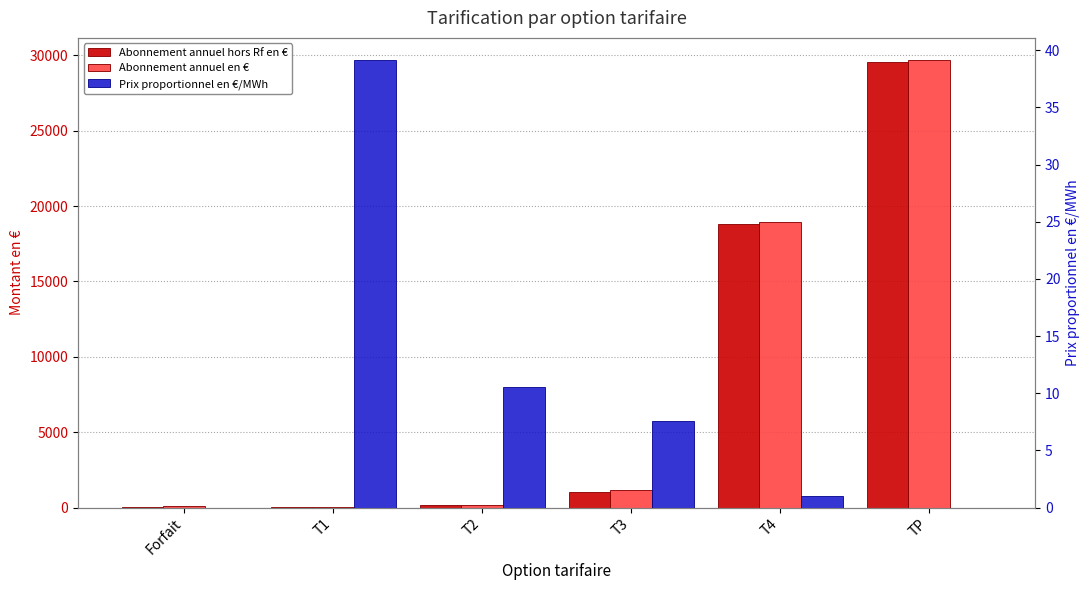

Which series has the largest total across all categories?

Abonnement annuel en €